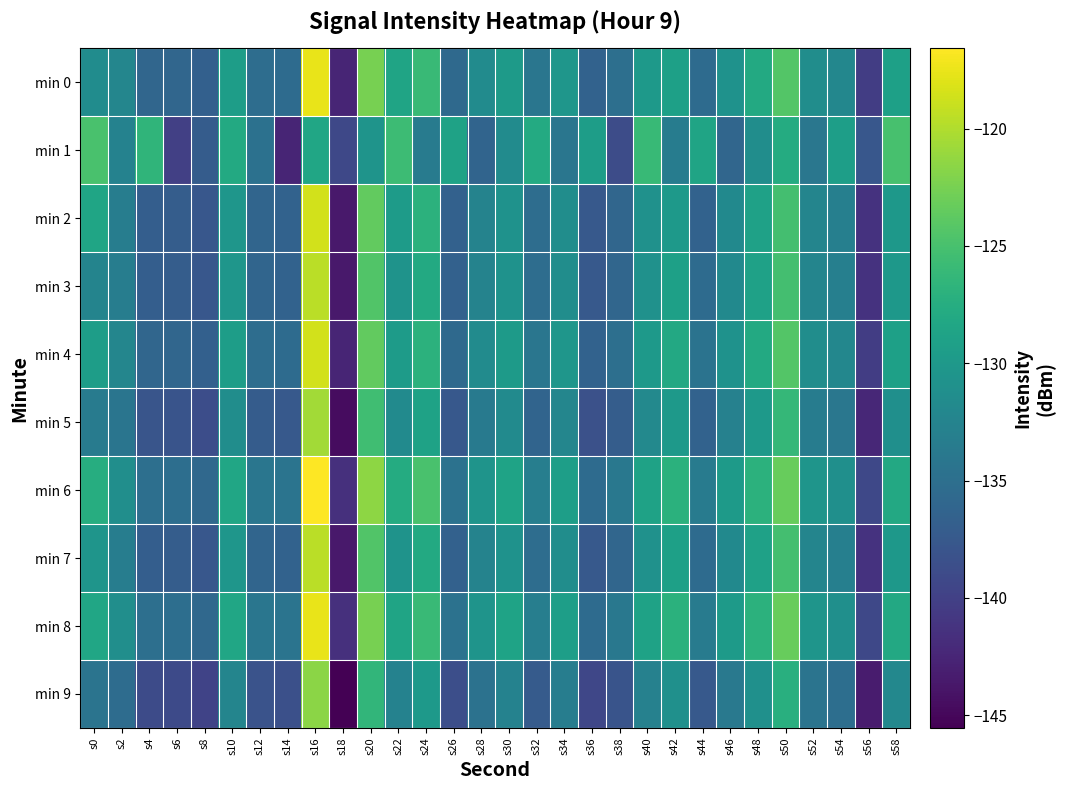

Reading right to left, extract all data points from this chart.

min 0: s58=-129.1	s56=-140.3	s54=-132.1	s52=-131.4	s50=-124.3	s48=-128.0	s46=-130.8	s44=-135.5	s42=-129.0	s40=-129.9	s38=-135.0	s36=-136.4	s34=-130.3	s32=-134.2	s30=-129.7	s28=-131.6	s26=-135.6	s24=-125.9	s22=-128.7	s20=-122.5	s18=-142.5	s16=-117.6	s14=-135.4	s12=-135.1	s10=-129.4	s8=-136.7	s6=-136.0	s4=-135.9	s2=-132.3	s0=-131.4
min 1: s58=-125.0	s56=-137.7	s54=-129.3	s52=-134.0	s50=-127.7	s48=-131.3	s46=-136.0	s44=-128.7	s42=-133.3	s40=-126.0	s38=-138.8	s36=-129.5	s34=-134.1	s32=-127.9	s30=-131.6	s28=-136.2	s26=-128.9	s24=-133.5	s22=-125.7	s20=-130.5	s18=-139.2	s16=-128.5	s14=-142.5	s12=-134.7	s10=-127.9	s8=-137.1	s6=-140.0	s4=-126.6	s2=-132.7	s0=-124.9
min 2: s58=-130.1	s56=-141.3	s54=-133.1	s52=-132.4	s50=-125.3	s48=-129.0	s46=-131.8	s44=-136.5	s42=-130.0	s40=-130.9	s38=-136.0	s36=-137.4	s34=-131.3	s32=-135.2	s30=-130.7	s28=-132.6	s26=-136.6	s24=-126.9	s22=-129.7	s20=-123.5	s18=-143.5	s16=-118.6	s14=-136.4	s12=-136.1	s10=-130.4	s8=-137.7	s6=-137.0	s4=-136.9	s2=-133.3	s0=-128.5
min 3: s58=-130.1	s56=-141.3	s54=-133.1	s52=-132.4	s50=-125.3	s48=-129.0	s46=-131.8	s44=-135.5	s42=-129.0	s40=-130.9	s38=-136.0	s36=-137.4	s34=-131.3	s32=-135.2	s30=-130.7	s28=-132.6	s26=-136.6	s24=-127.9	s22=-130.7	s20=-124.5	s18=-143.5	s16=-119.6	s14=-136.4	s12=-136.1	s10=-130.4	s8=-137.7	s6=-137.0	s4=-136.9	s2=-133.3	s0=-132.4
min 4: s58=-129.1	s56=-140.3	s54=-132.1	s52=-131.4	s50=-124.3	s48=-128.0	s46=-130.8	s44=-134.5	s42=-128.0	s40=-129.9	s38=-135.0	s36=-136.4	s34=-130.3	s32=-134.2	s30=-129.7	s28=-131.6	s26=-135.6	s24=-126.9	s22=-129.7	s20=-123.5	s18=-142.5	s16=-118.6	s14=-135.4	s12=-135.1	s10=-129.4	s8=-136.7	s6=-136.0	s4=-135.9	s2=-132.3	s0=-129.4
min 5: s58=-131.1	s56=-142.3	s54=-134.1	s52=-133.4	s50=-126.3	s48=-130.0	s46=-132.8	s44=-136.5	s42=-130.0	s40=-131.9	s38=-137.0	s36=-138.4	s34=-132.3	s32=-136.2	s30=-131.7	s28=-133.6	s26=-137.6	s24=-128.9	s22=-131.7	s20=-125.5	s18=-144.5	s16=-120.6	s14=-137.4	s12=-137.1	s10=-131.4	s8=-138.7	s6=-138.0	s4=-137.9	s2=-134.3	s0=-133.4
min 6: s58=-128.1	s56=-139.3	s54=-131.1	s52=-130.4	s50=-123.3	s48=-127.0	s46=-129.8	s44=-133.5	s42=-127.0	s40=-128.9	s38=-134.0	s36=-135.4	s34=-129.3	s32=-133.2	s30=-128.7	s28=-130.6	s26=-134.6	s24=-124.9	s22=-127.7	s20=-121.5	s18=-141.5	s16=-116.6	s14=-134.4	s12=-134.1	s10=-128.4	s8=-135.7	s6=-135.0	s4=-134.9	s2=-131.3	s0=-127.4
min 7: s58=-130.1	s56=-141.3	s54=-133.1	s52=-132.4	s50=-125.3	s48=-129.0	s46=-131.8	s44=-135.5	s42=-129.0	s40=-130.9	s38=-136.0	s36=-137.4	s34=-131.3	s32=-135.2	s30=-130.7	s28=-132.6	s26=-136.6	s24=-127.9	s22=-130.7	s20=-124.5	s18=-143.5	s16=-119.6	s14=-136.4	s12=-136.1	s10=-130.4	s8=-137.7	s6=-137.0	s4=-136.9	s2=-133.3	s0=-130.4
min 8: s58=-128.1	s56=-139.3	s54=-131.1	s52=-130.4	s50=-123.3	s48=-127.0	s46=-129.8	s44=-133.5	s42=-127.0	s40=-128.9	s38=-134.0	s36=-135.4	s34=-129.3	s32=-133.2	s30=-128.7	s28=-130.6	s26=-134.6	s24=-125.9	s22=-128.7	s20=-122.5	s18=-141.5	s16=-117.6	s14=-134.4	s12=-134.1	s10=-128.4	s8=-135.7	s6=-135.0	s4=-134.9	s2=-131.3	s0=-128.4
min 9: s58=-132.1	s56=-143.3	s54=-135.1	s52=-134.4	s50=-127.3	s48=-131.0	s46=-133.8	s44=-137.5	s42=-131.0	s40=-132.9	s38=-138.0	s36=-139.4	s34=-133.3	s32=-137.2	s30=-132.7	s28=-134.6	s26=-138.6	s24=-129.9	s22=-132.7	s20=-126.5	s18=-145.5	s16=-121.6	s14=-138.4	s12=-138.1	s10=-132.4	s8=-139.7	s6=-139.0	s4=-138.9	s2=-135.3	s0=-134.4